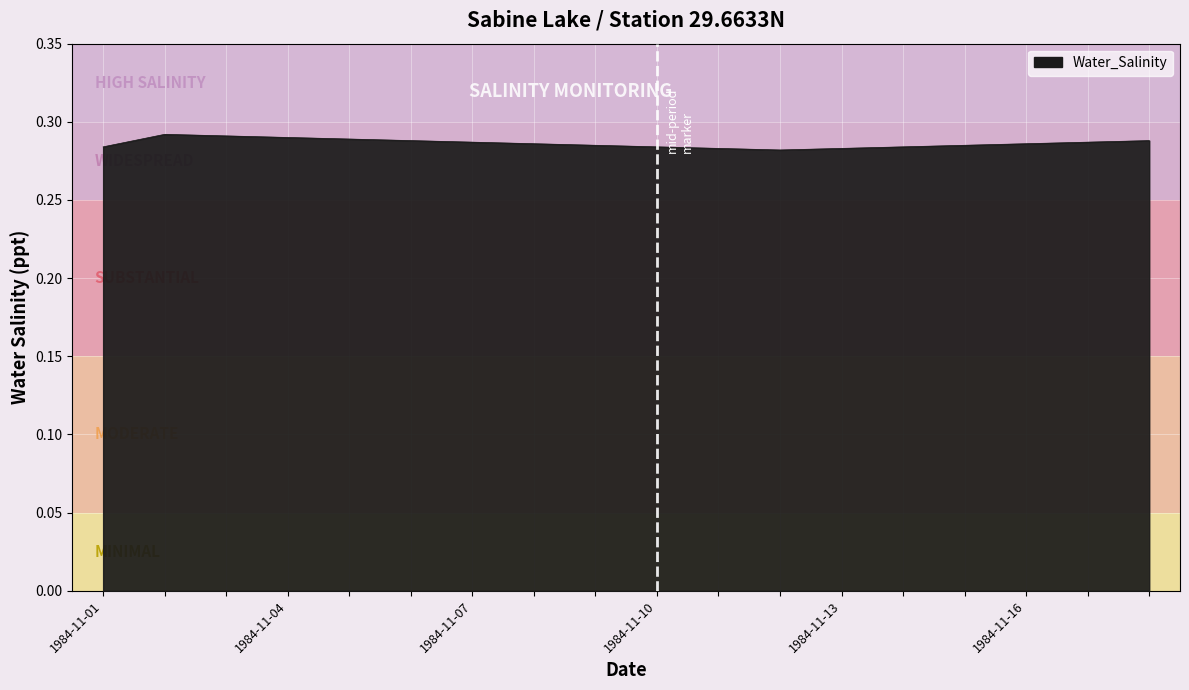

What is the smallest value displayed?

0.3